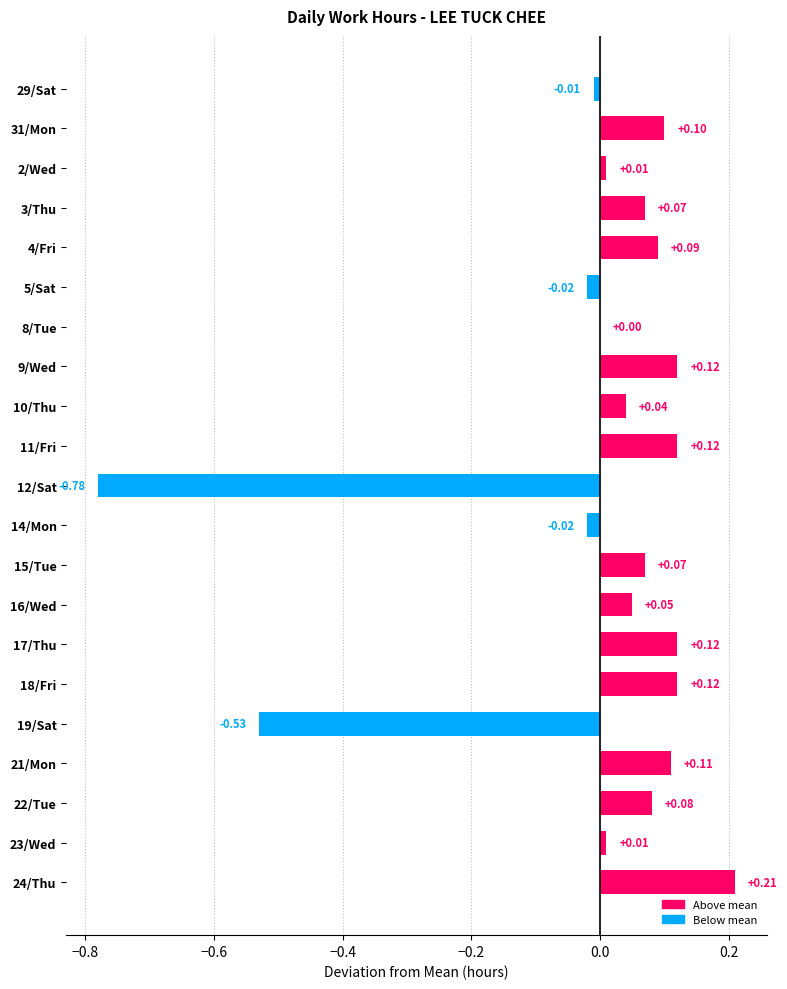

Where is the data nearest to the value 0?

8/Tue